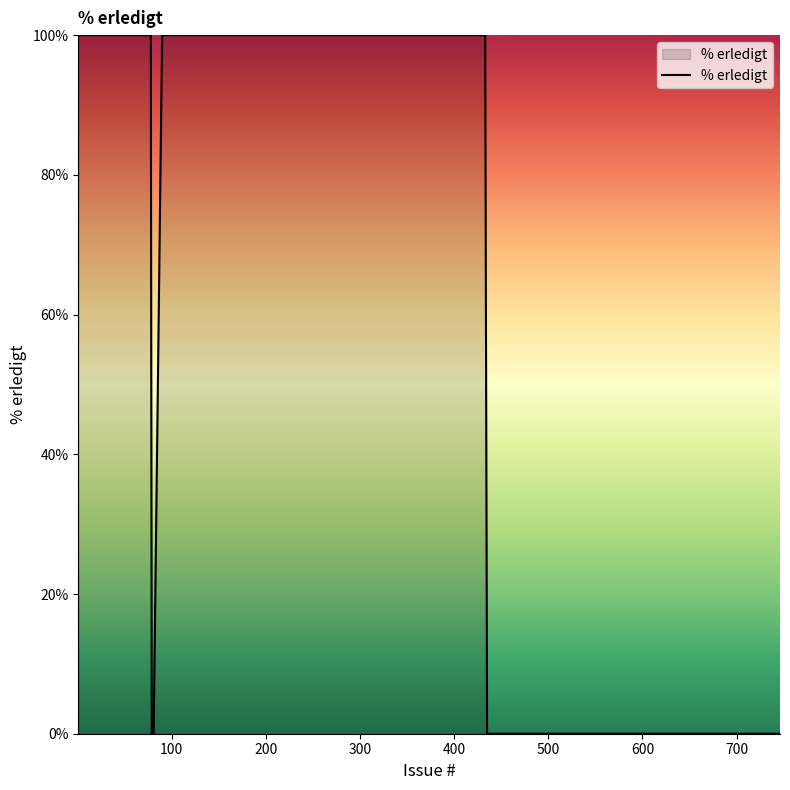

What is the maximum value shown in the chart?

100